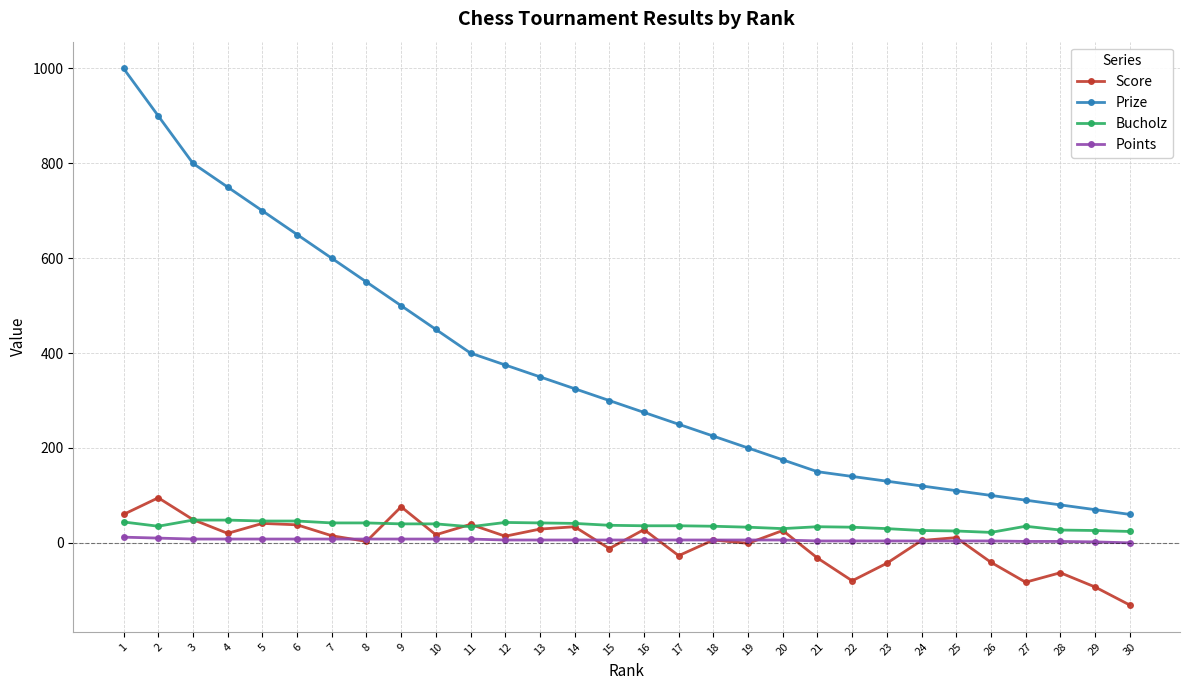

True or false: Score and Points cross at least once.

True